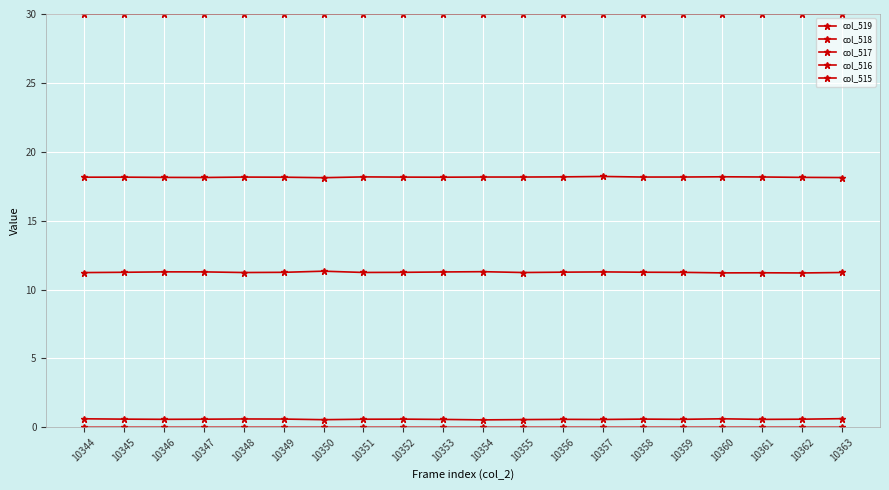

The col_516 series shows 0.0 at 10362. True or false?

True